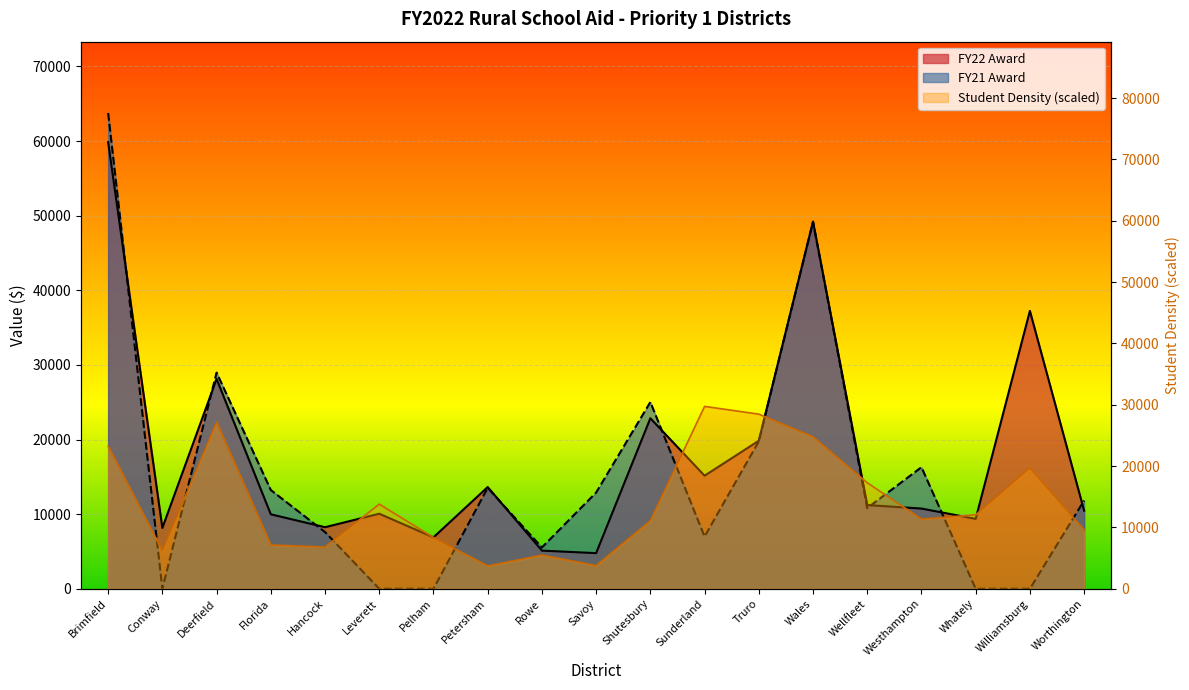

What is the sum of all Student Density values?

269760.0